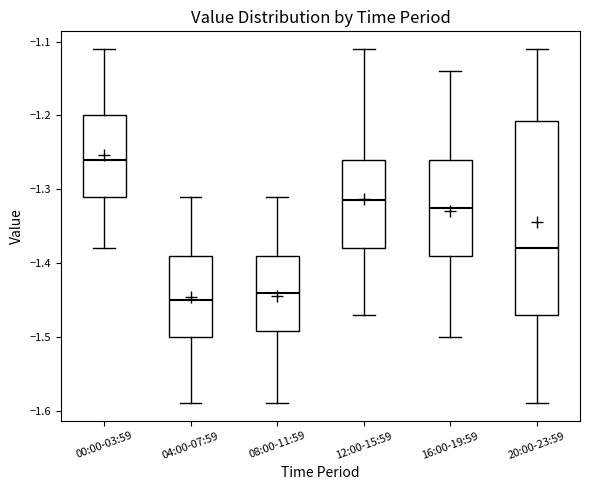

Reading left to right, read every box against the y-axis: the position of its median line, the range the box covers, and the ends of its whiskers. The values are not printed on the chart, so give them approximately, as read against the axis.

00:00-03:59: median -1.26, box -1.31 to -1.20, whiskers -1.38 to -1.11
04:00-07:59: median -1.45, box -1.50 to -1.39, whiskers -1.59 to -1.31
08:00-11:59: median -1.44, box -1.49 to -1.39, whiskers -1.59 to -1.31
12:00-15:59: median -1.31, box -1.38 to -1.26, whiskers -1.47 to -1.11
16:00-19:59: median -1.32, box -1.39 to -1.26, whiskers -1.50 to -1.14
20:00-23:59: median -1.38, box -1.47 to -1.21, whiskers -1.59 to -1.11